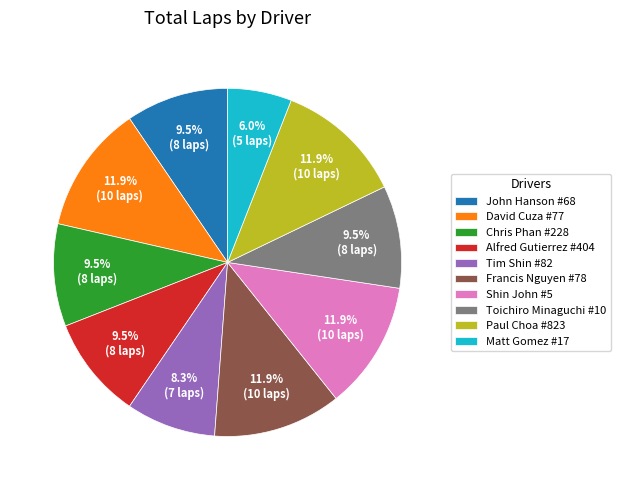

What percentage do Matt Gomez #17 and Shin John #5 together represent?

17.9%